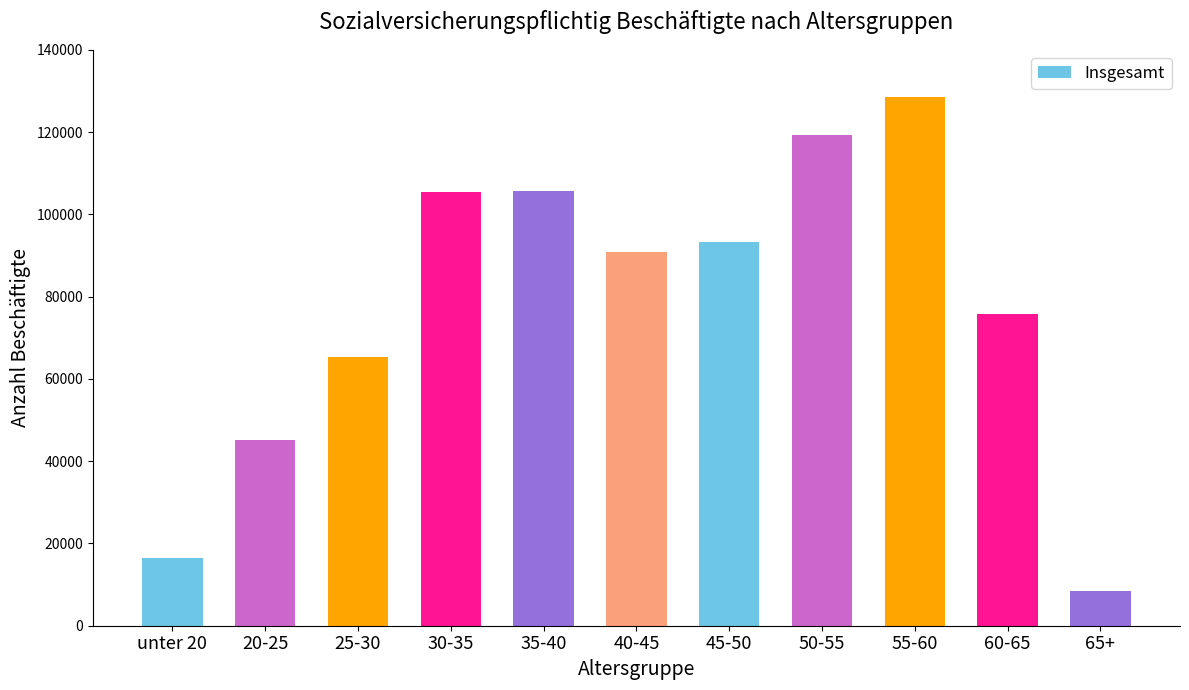

Which has a higher value, 50-55 or unter 20?

50-55